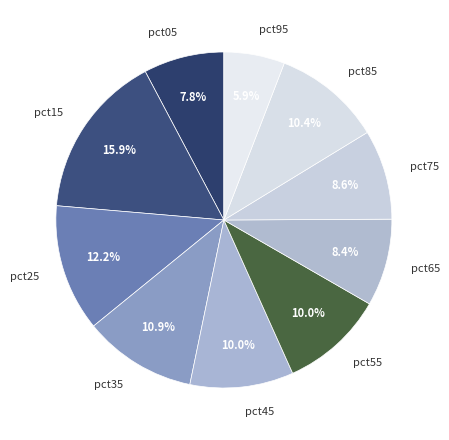

Combined, what portion of the pie is pct85 and pct65?

18.8%